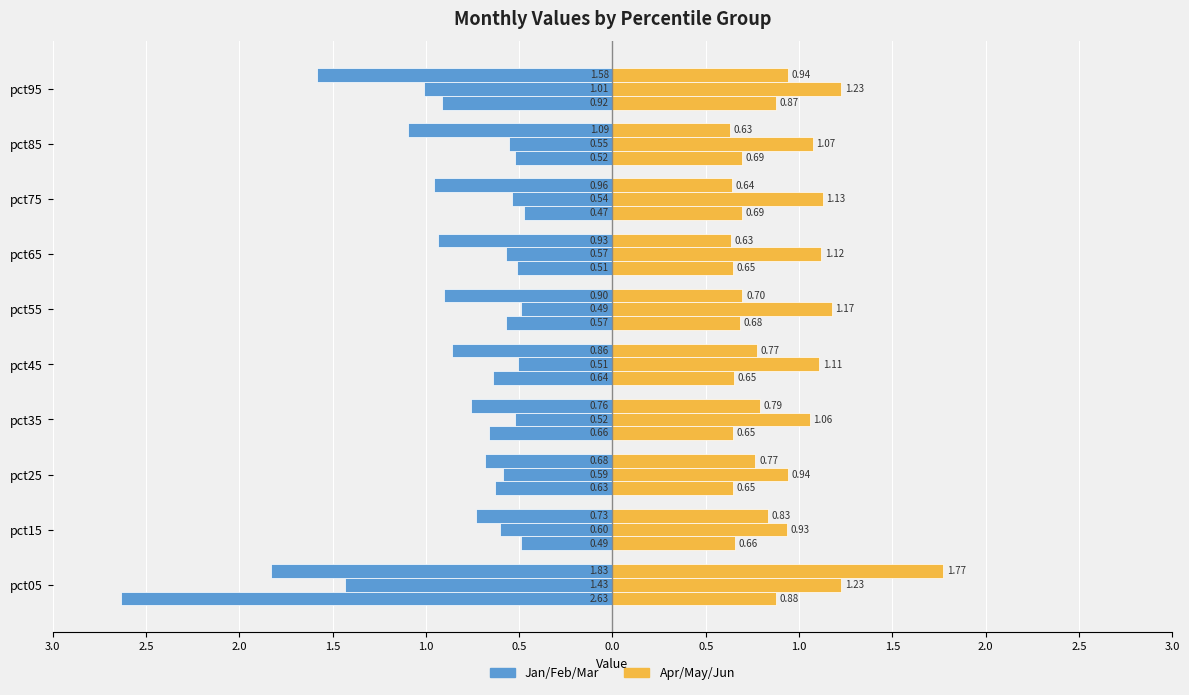

What is the difference between the maximum and minimum values in the Apr series?

0.2